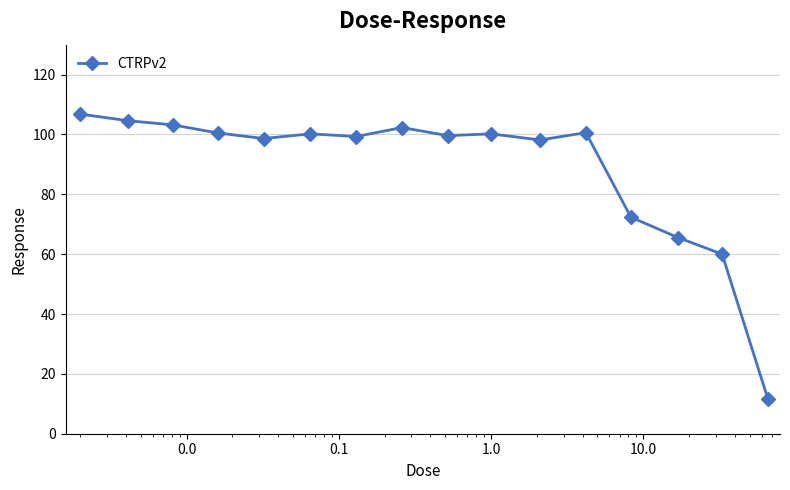

What is the difference between the maximum and minimum values?

95.2